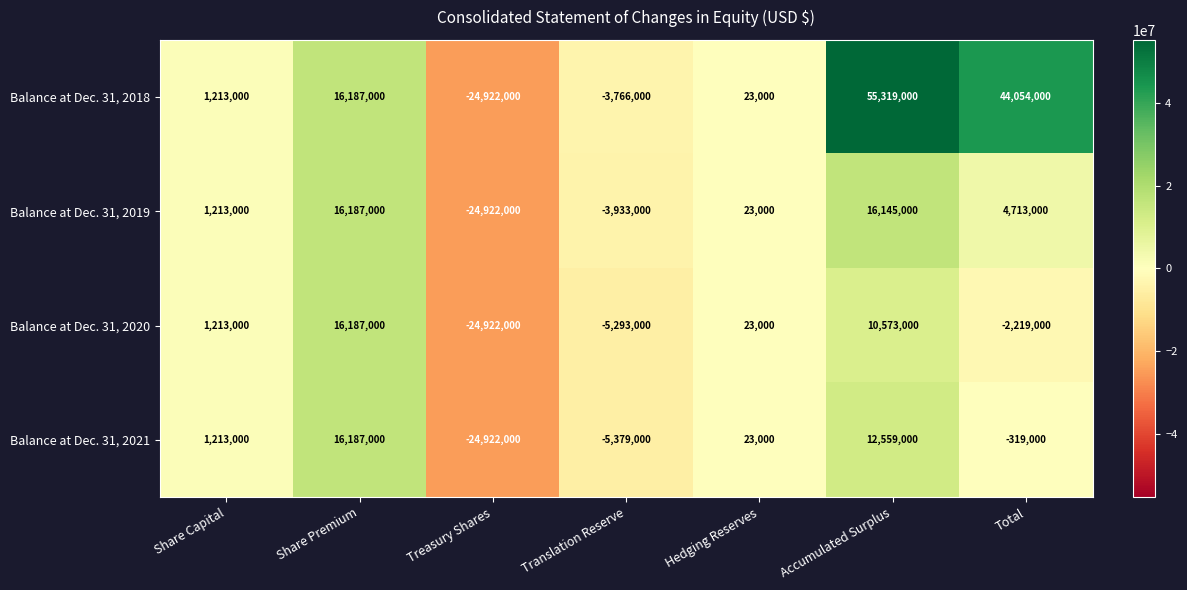

Reading left to right, list all the values displayed in this chart.

Balance at Dec. 31, 2018: 1213000	16187000	-24922000	-3766000	23000	55319000	44054000
Balance at Dec. 31, 2019: 1213000	16187000	-24922000	-3933000	23000	16145000	4713000
Balance at Dec. 31, 2020: 1213000	16187000	-24922000	-5293000	23000	10573000	-2219000
Balance at Dec. 31, 2021: 1213000	16187000	-24922000	-5379000	23000	12559000	-319000